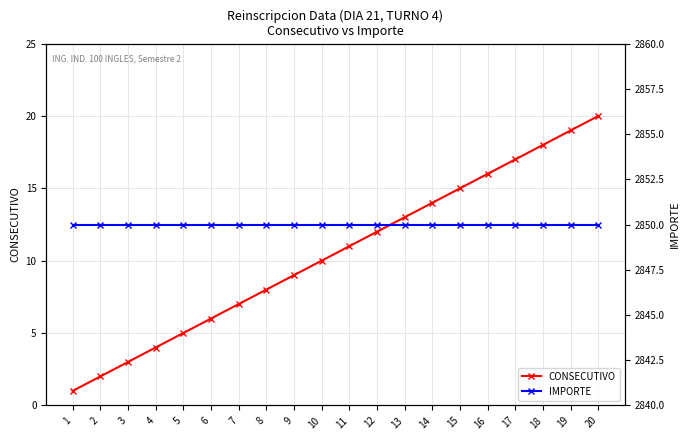

How many lines are shown in the chart?

2